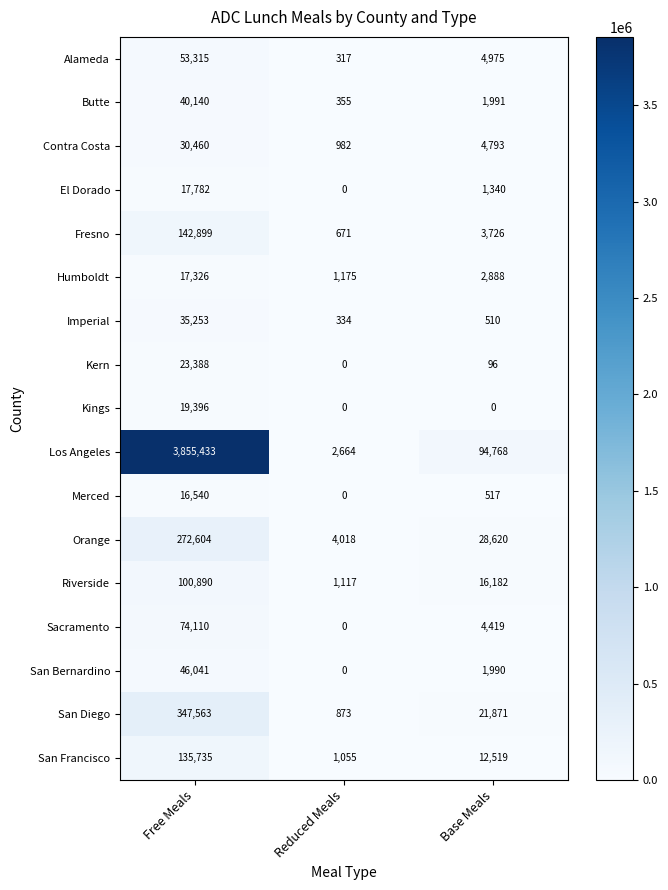

How many categories are shown in the chart?

3